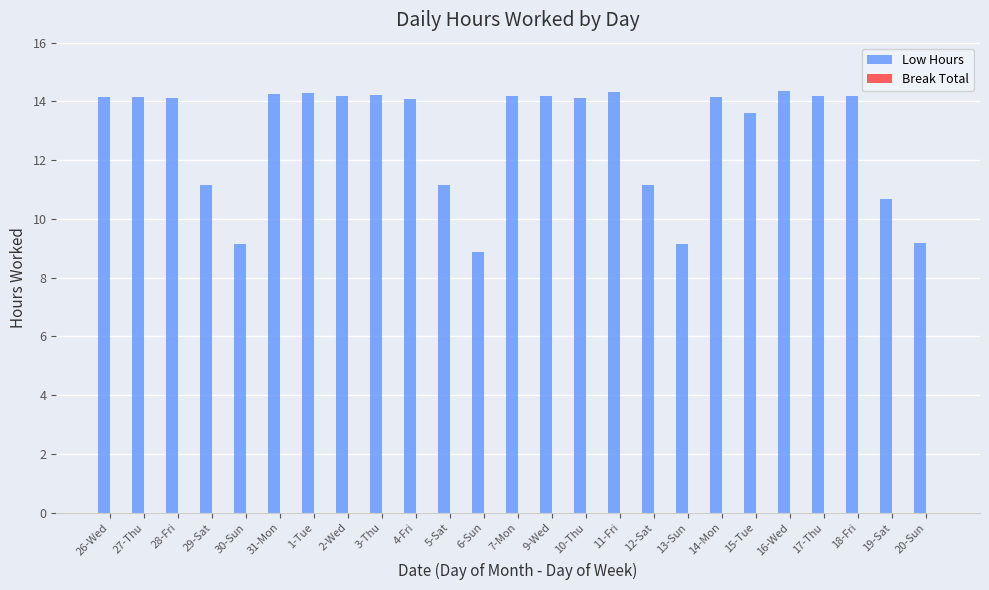

What is the label of the 13th bar from the left?

7-Mon